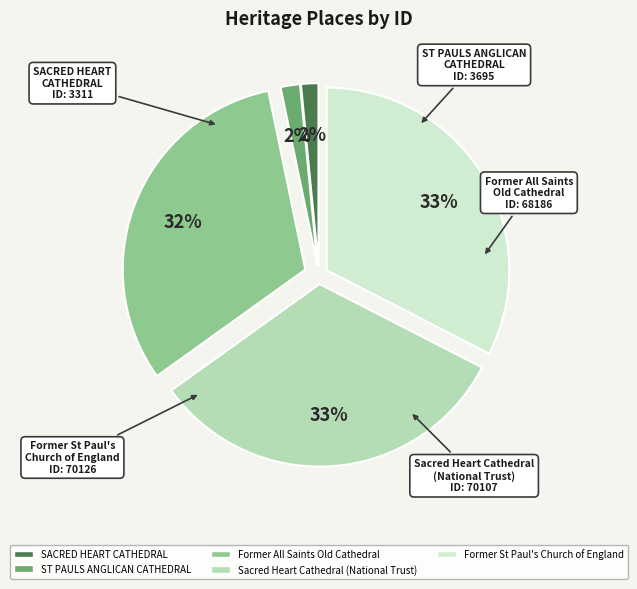

To the nearest percent, what is the average slice percentage?

20%